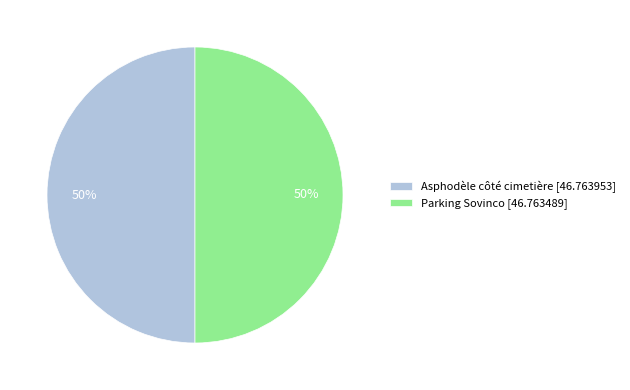

Do Asphodèle côté cimetière and Parking Sovinco together represent more than half of the pie?

Yes